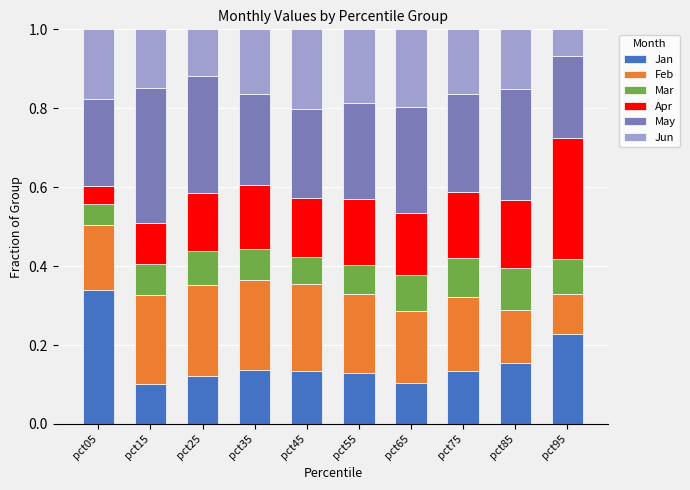

What is the total value across all series at pct35?

1.0